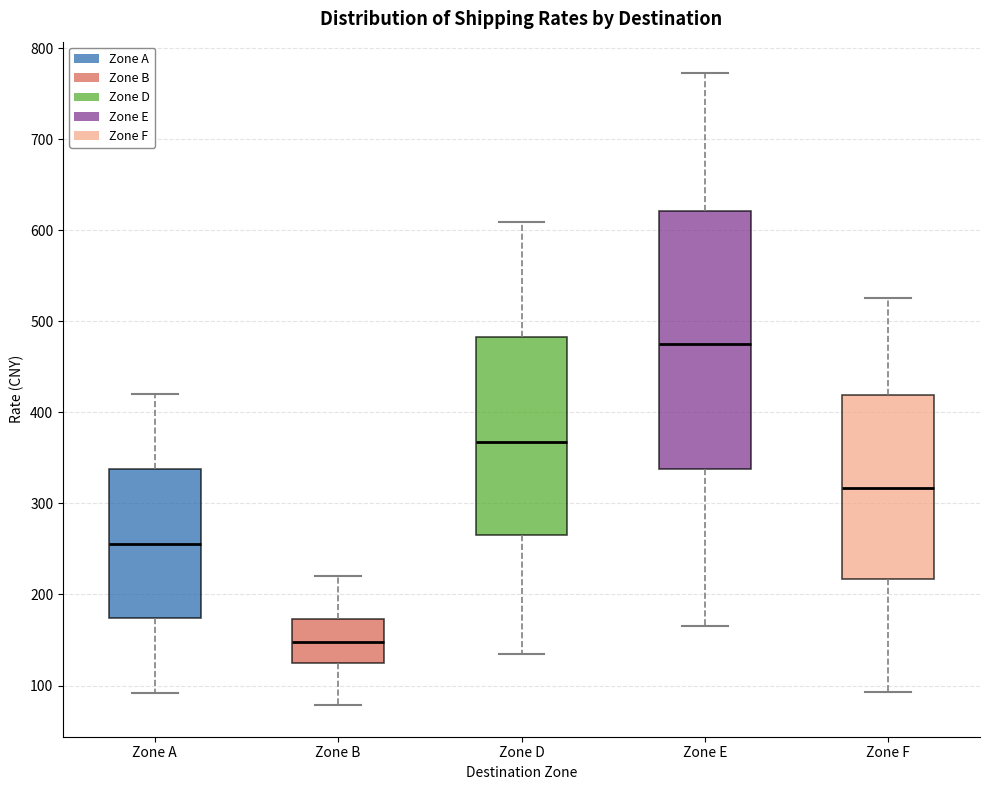

Which box has the highest median line?

Zone E